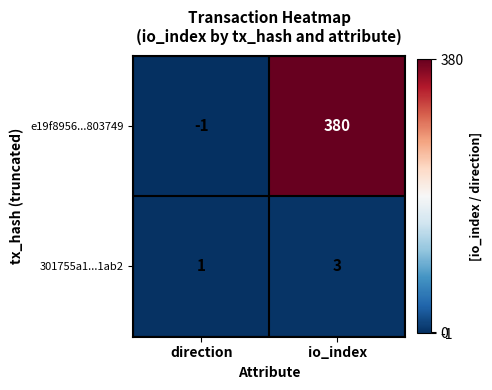

List the series in order of their peak value, highest first.

e19f8956...803749, 301755a1...1ab2